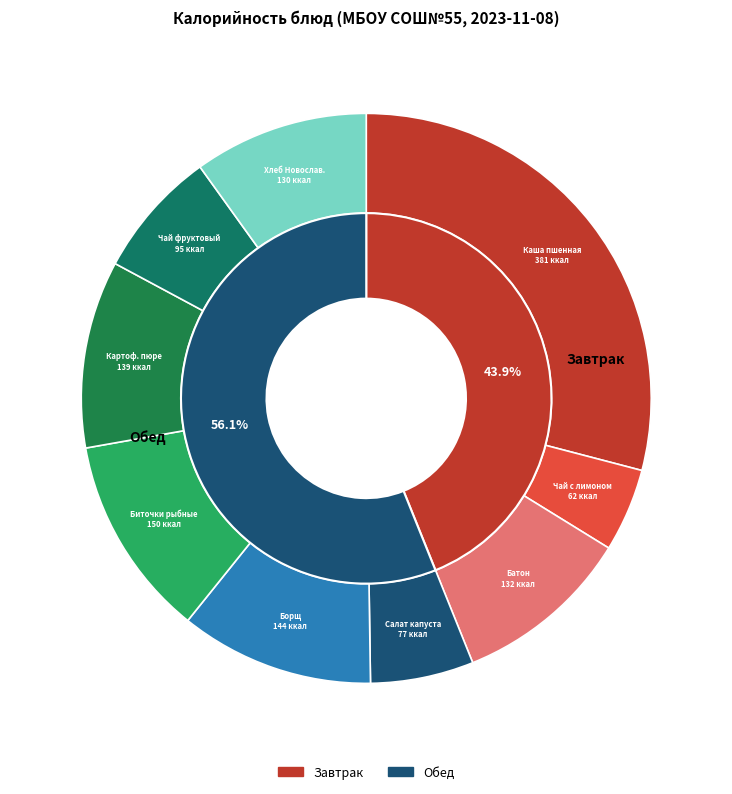

Rank the categories by value from highest to lowest.

Каша пшенная молочная с маслом, Биточки рыбные с соусом, Борщ из св.капусты с картофелем со сметаной, Картофельное пюре, Батон Раменский, Хлеб Новославянский, Чай с фруктовым соком, Салат из квашенной капусты, Чай с лимоном